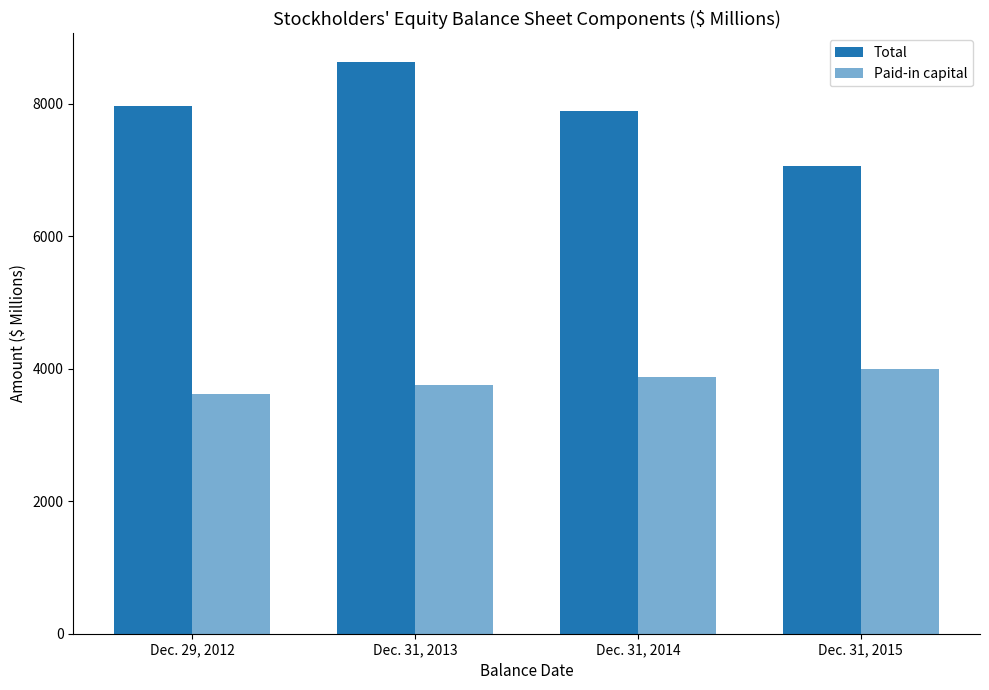

What is the average value of the Paid-in capital series?

3810.7